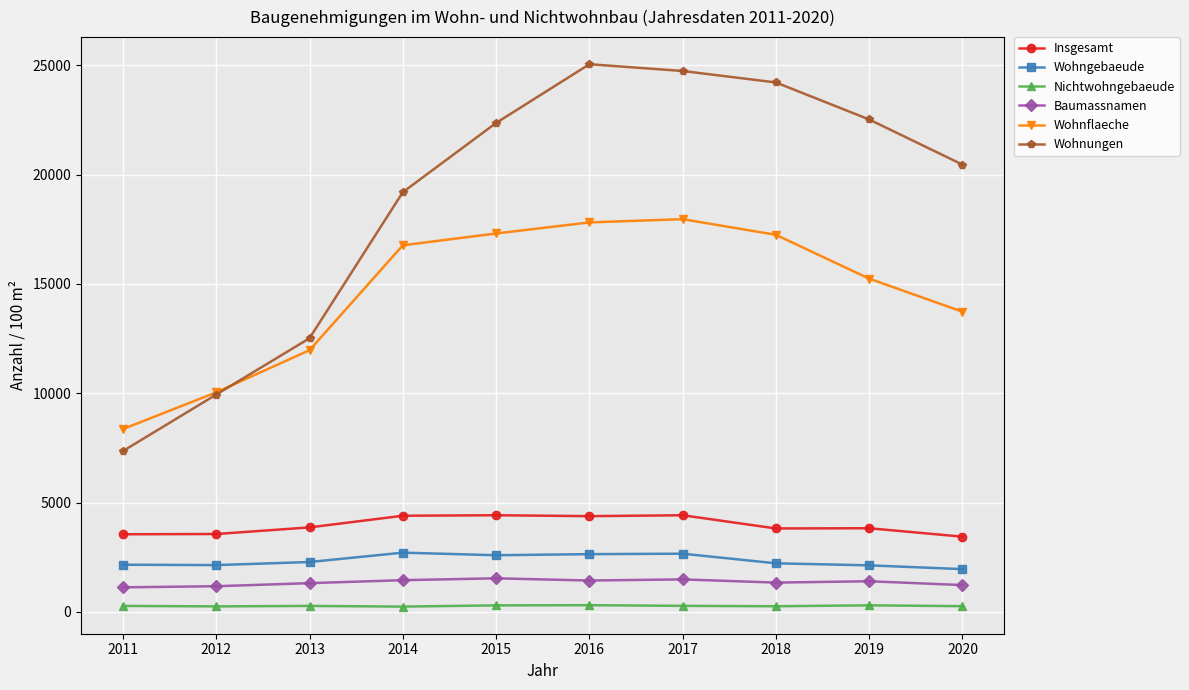

Which series has the widest spread of values?

Wohnungen